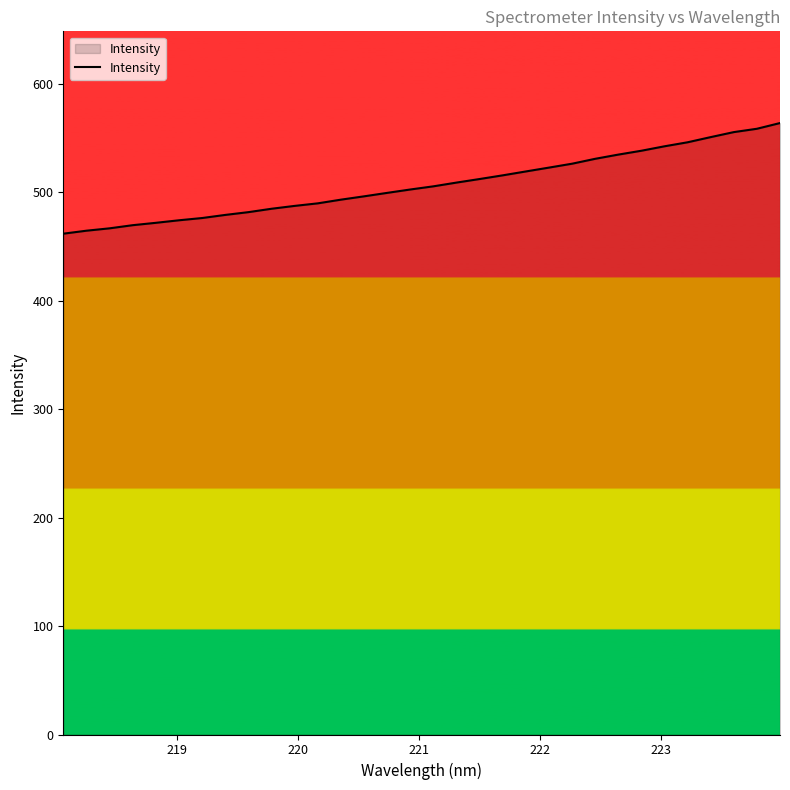

What is the greatest value displayed?

563.9